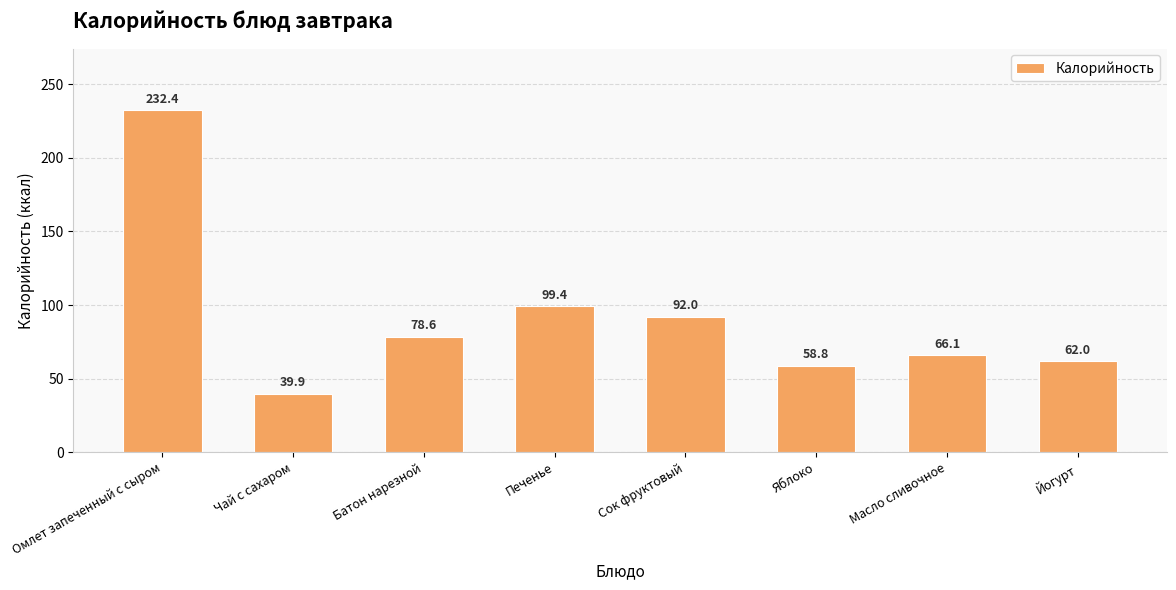

What is the label of the 1st bar from the right?

Йогурт